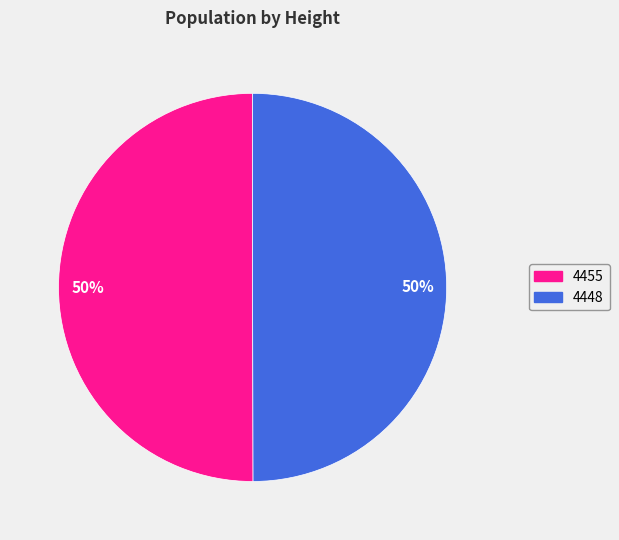

To the nearest percent, what is the average slice percentage?

50%